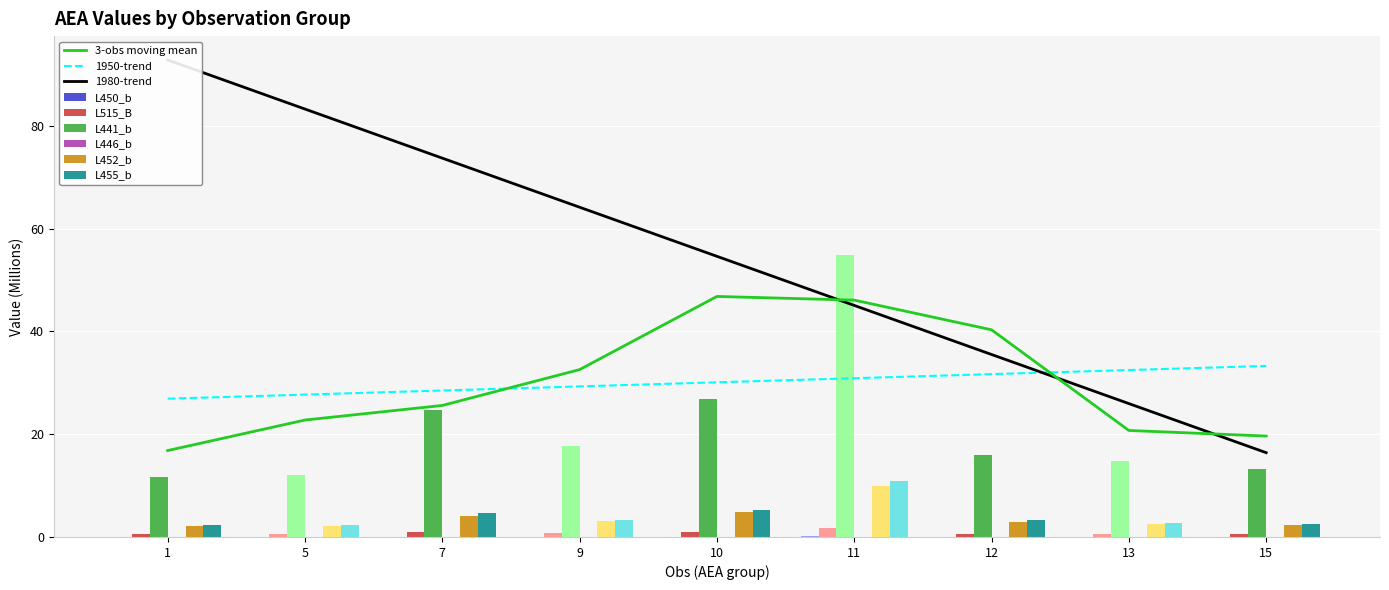

Read the L452_b value at 1.

2.0